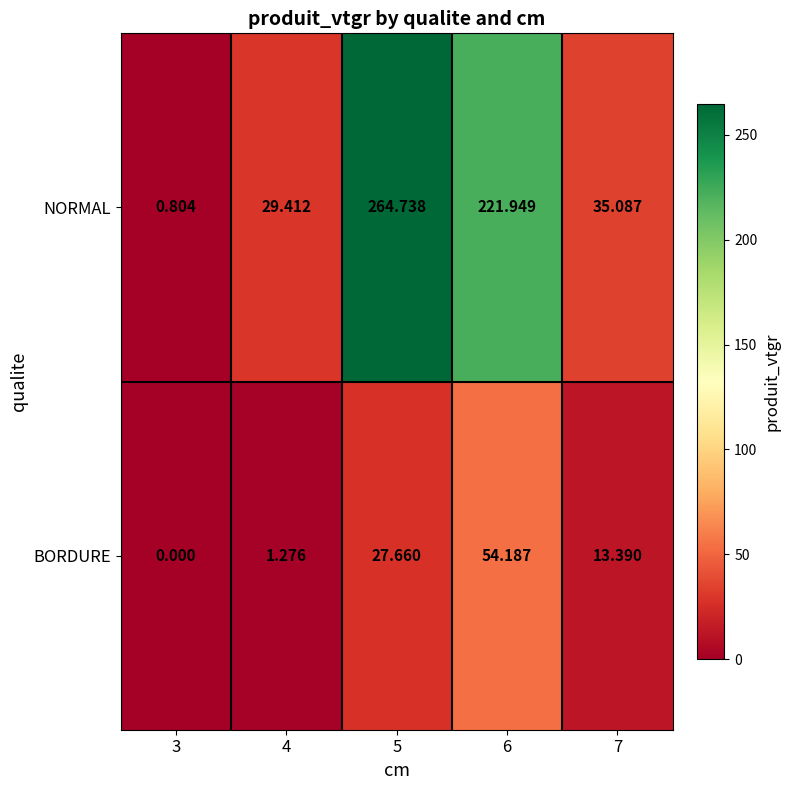

List the series in order of their peak value, highest first.

NORMAL, BORDURE